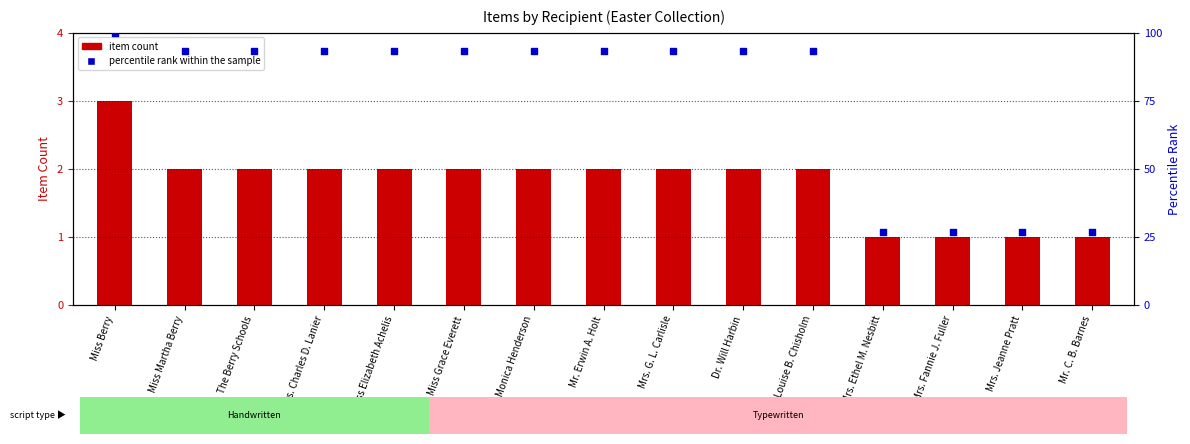

What is the total value across all series at Dr. Will Harbin?

95.3